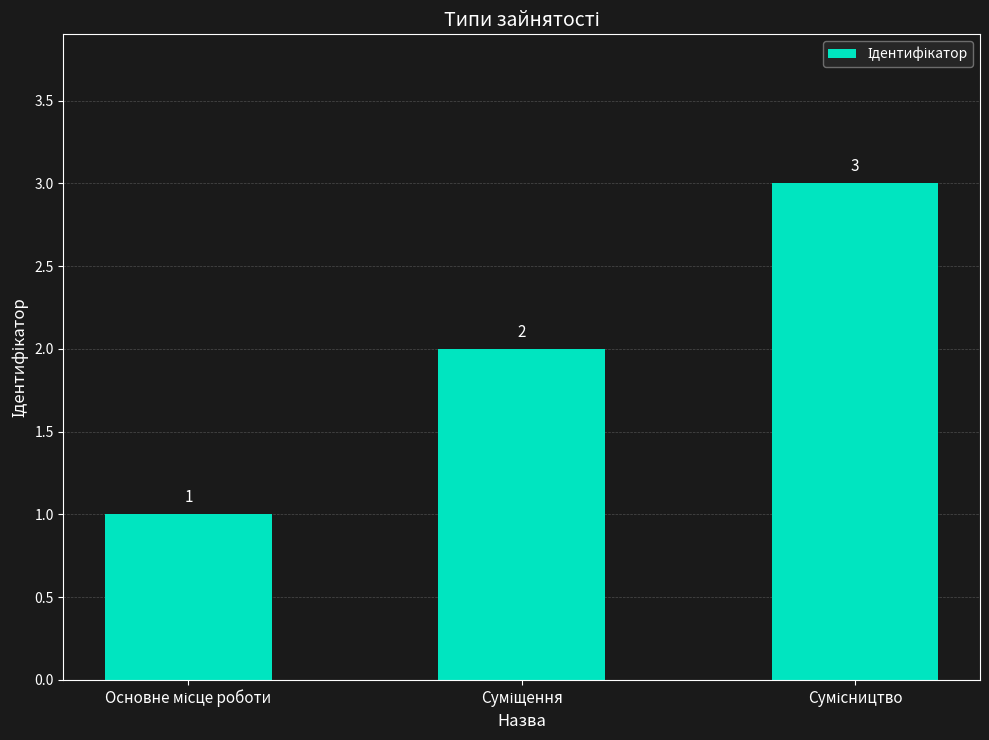

What is the greatest value displayed?

3